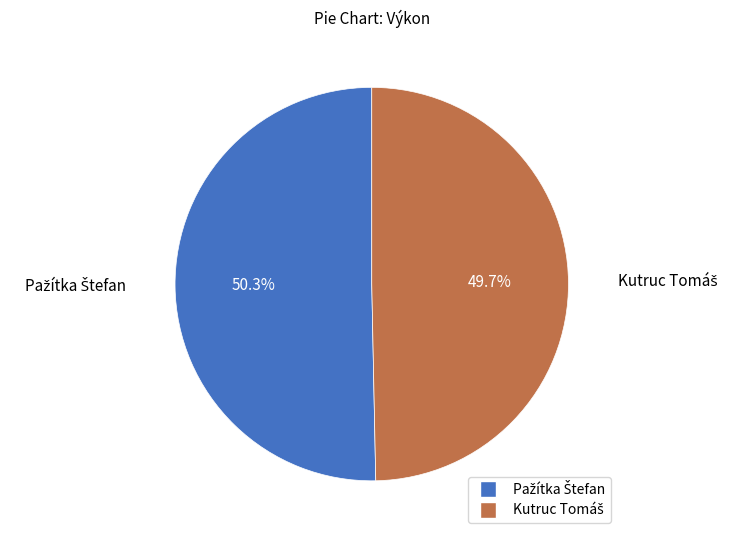

Does any single category account for the majority?

Yes